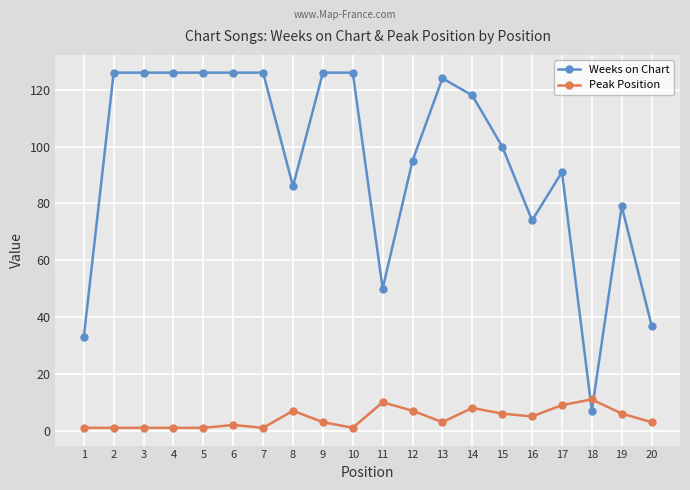

What is the difference between the maximum and minimum values in the Weeks on Chart series?

119